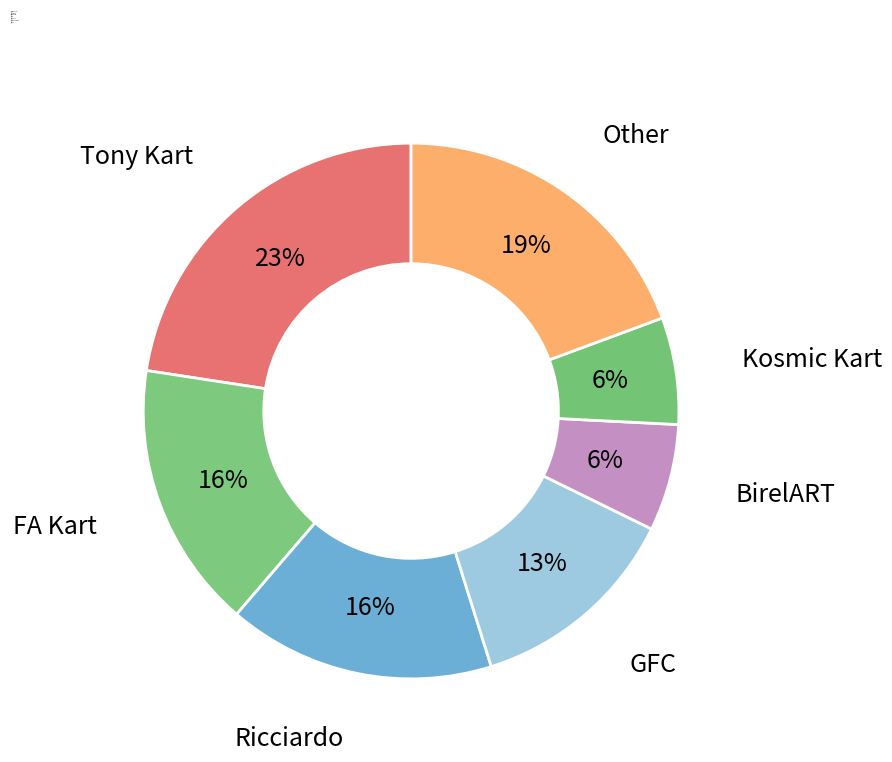

To the nearest percent, what is the average slice percentage?

14%